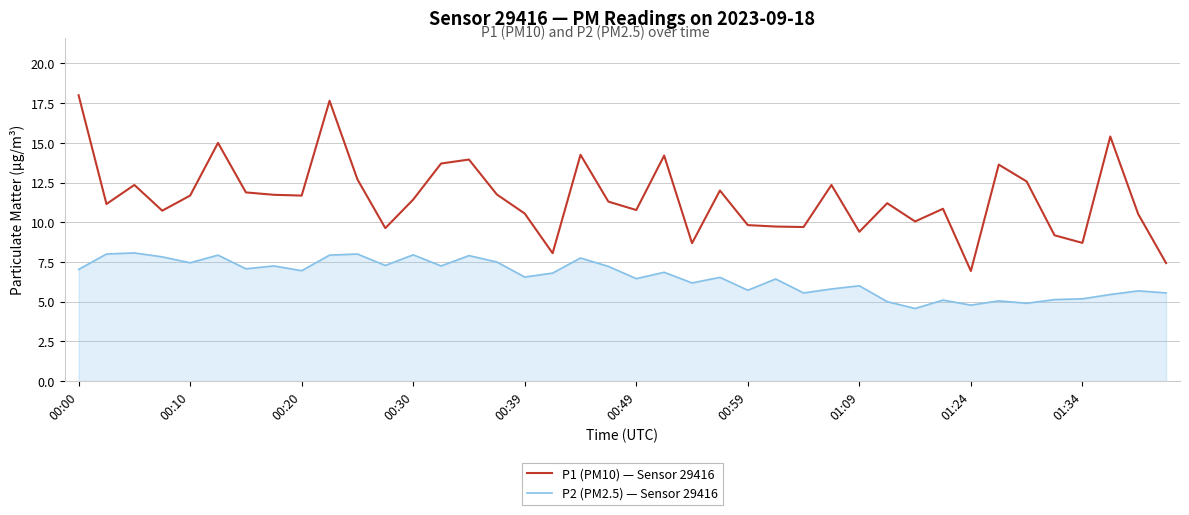

How many values in the P1 (PM10) — Sensor 29416 series exceed 11?

23